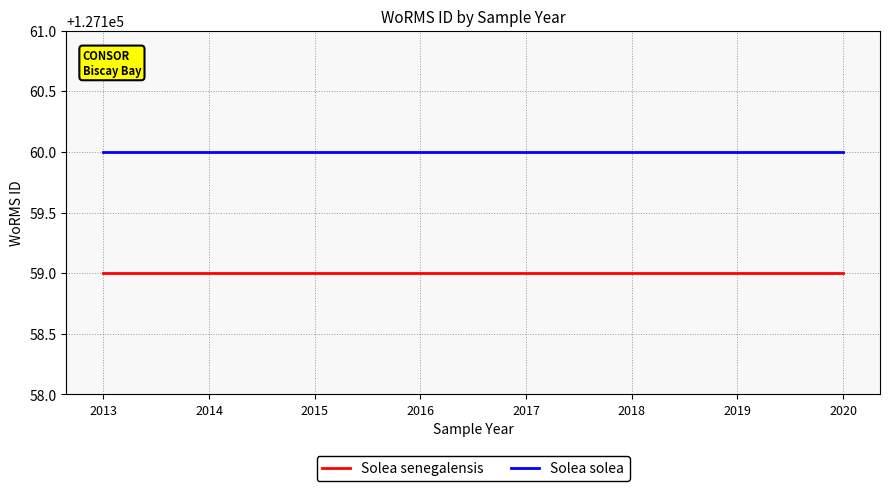

List the series in order of their peak value, lowest first.

Solea senegalensis, Solea solea